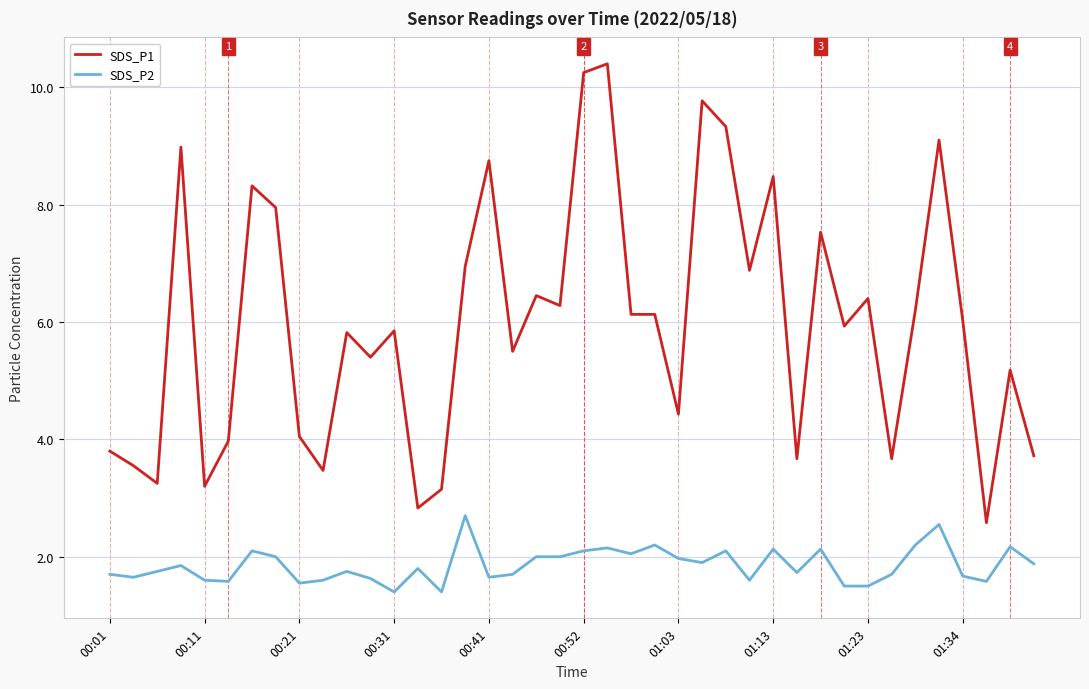

What is the difference between the maximum and minimum values in the SDS_P1 series?

7.8